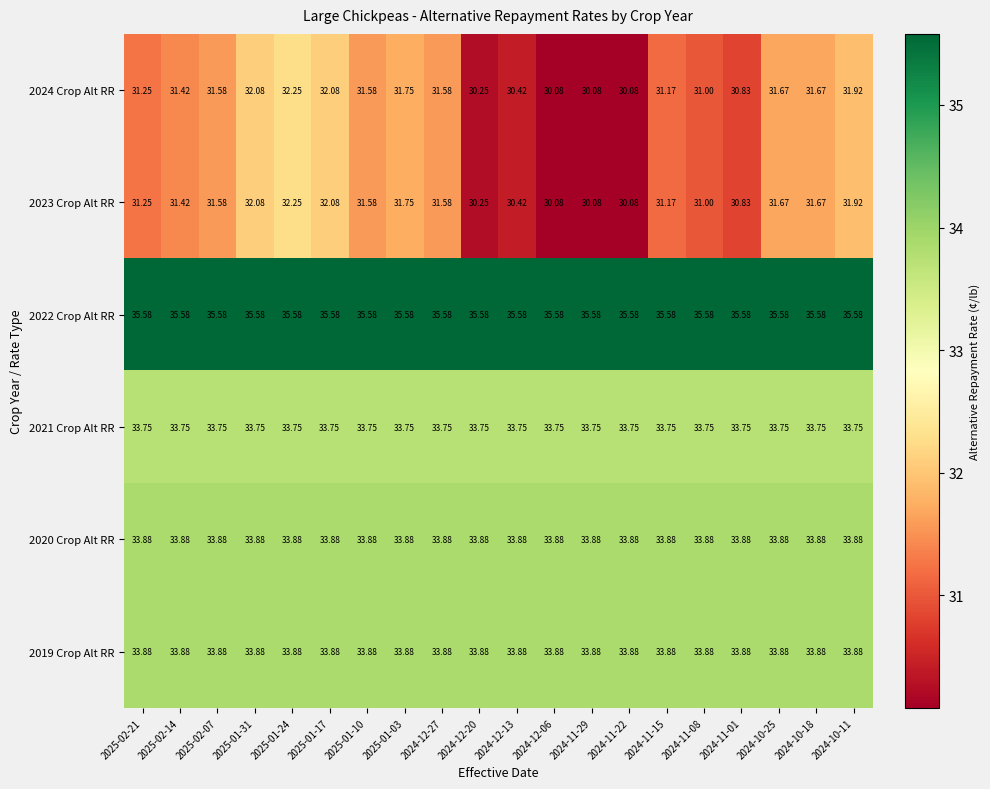

Reading left to right, transcribe all the data shown in this chart.

2024 Crop Alt RR: 2025-02-21=31.2	2025-02-14=31.4	2025-02-07=31.6	2025-01-31=32.1	2025-01-24=32.2	2025-01-17=32.1	2025-01-10=31.6	2025-01-03=31.8	2024-12-27=31.6	2024-12-20=30.2	2024-12-13=30.4	2024-12-06=30.1	2024-11-29=30.1	2024-11-22=30.1	2024-11-15=31.2	2024-11-08=31.0	2024-11-01=30.8	2024-10-25=31.7	2024-10-18=31.7	2024-10-11=31.9
2023 Crop Alt RR: 2025-02-21=31.2	2025-02-14=31.4	2025-02-07=31.6	2025-01-31=32.1	2025-01-24=32.2	2025-01-17=32.1	2025-01-10=31.6	2025-01-03=31.8	2024-12-27=31.6	2024-12-20=30.2	2024-12-13=30.4	2024-12-06=30.1	2024-11-29=30.1	2024-11-22=30.1	2024-11-15=31.2	2024-11-08=31.0	2024-11-01=30.8	2024-10-25=31.7	2024-10-18=31.7	2024-10-11=31.9
2022 Crop Alt RR: 2025-02-21=35.6	2025-02-14=35.6	2025-02-07=35.6	2025-01-31=35.6	2025-01-24=35.6	2025-01-17=35.6	2025-01-10=35.6	2025-01-03=35.6	2024-12-27=35.6	2024-12-20=35.6	2024-12-13=35.6	2024-12-06=35.6	2024-11-29=35.6	2024-11-22=35.6	2024-11-15=35.6	2024-11-08=35.6	2024-11-01=35.6	2024-10-25=35.6	2024-10-18=35.6	2024-10-11=35.6
2021 Crop Alt RR: 2025-02-21=33.8	2025-02-14=33.8	2025-02-07=33.8	2025-01-31=33.8	2025-01-24=33.8	2025-01-17=33.8	2025-01-10=33.8	2025-01-03=33.8	2024-12-27=33.8	2024-12-20=33.8	2024-12-13=33.8	2024-12-06=33.8	2024-11-29=33.8	2024-11-22=33.8	2024-11-15=33.8	2024-11-08=33.8	2024-11-01=33.8	2024-10-25=33.8	2024-10-18=33.8	2024-10-11=33.8
2020 Crop Alt RR: 2025-02-21=33.9	2025-02-14=33.9	2025-02-07=33.9	2025-01-31=33.9	2025-01-24=33.9	2025-01-17=33.9	2025-01-10=33.9	2025-01-03=33.9	2024-12-27=33.9	2024-12-20=33.9	2024-12-13=33.9	2024-12-06=33.9	2024-11-29=33.9	2024-11-22=33.9	2024-11-15=33.9	2024-11-08=33.9	2024-11-01=33.9	2024-10-25=33.9	2024-10-18=33.9	2024-10-11=33.9
2019 Crop Alt RR: 2025-02-21=33.9	2025-02-14=33.9	2025-02-07=33.9	2025-01-31=33.9	2025-01-24=33.9	2025-01-17=33.9	2025-01-10=33.9	2025-01-03=33.9	2024-12-27=33.9	2024-12-20=33.9	2024-12-13=33.9	2024-12-06=33.9	2024-11-29=33.9	2024-11-22=33.9	2024-11-15=33.9	2024-11-08=33.9	2024-11-01=33.9	2024-10-25=33.9	2024-10-18=33.9	2024-10-11=33.9